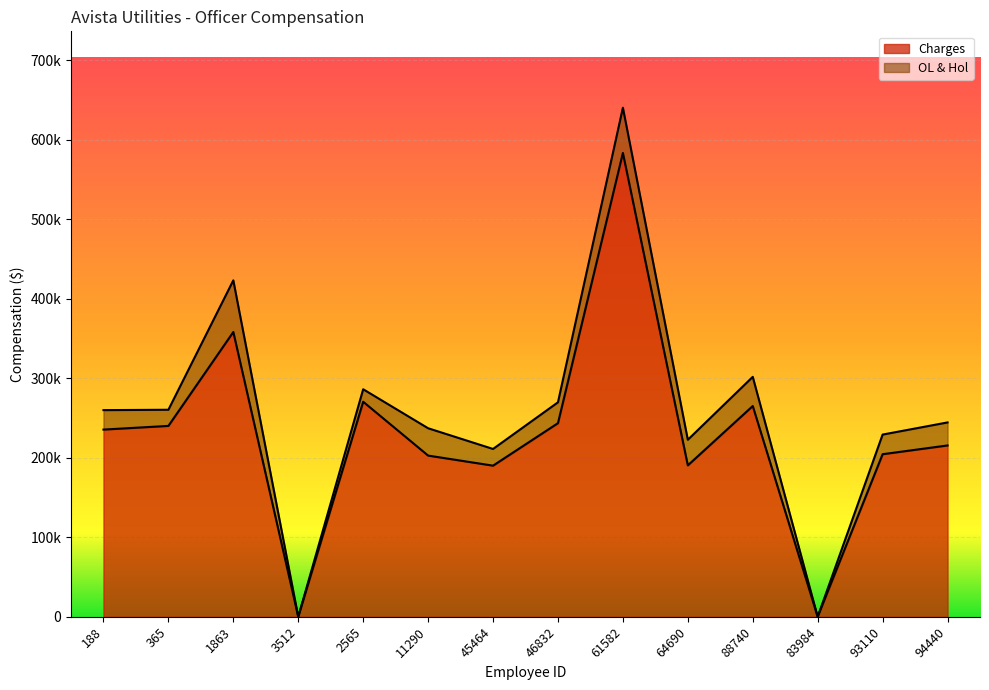

What is the sum of all values?

3198493